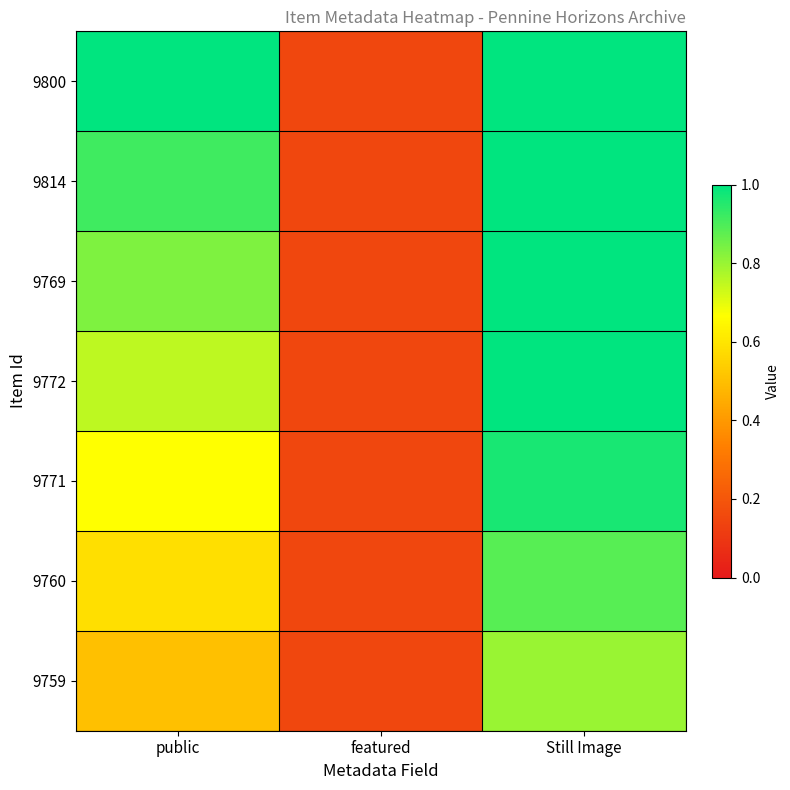

Which series has the largest total across all categories?

9800